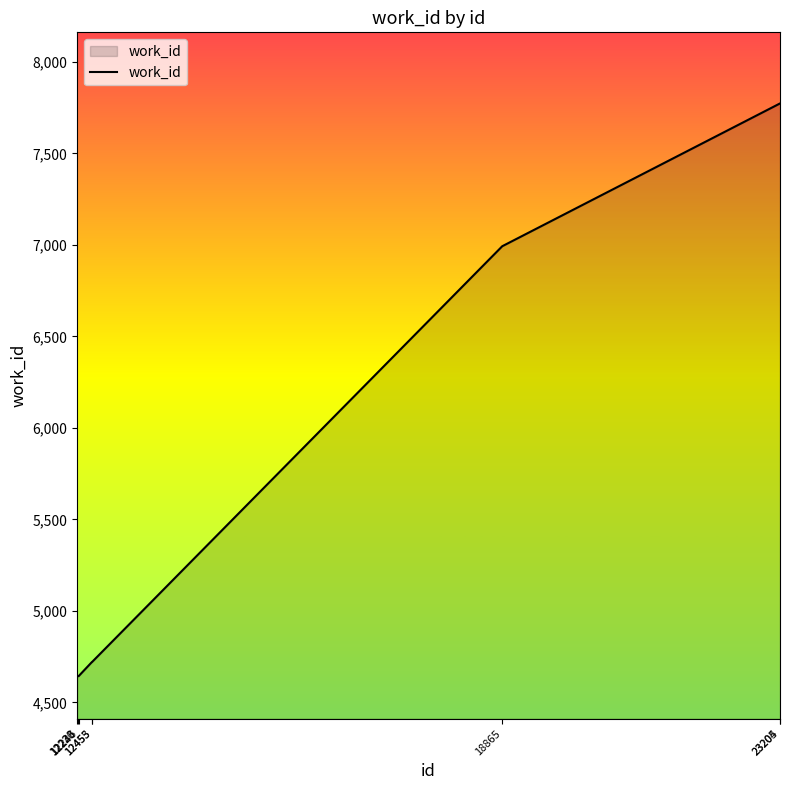

Reading left to right, what are all the values shown in this chart?

12223=4644	12230=4644	12246=4644	12453=4721	12455=4721	18865=6993	23204=7773	23205=7773